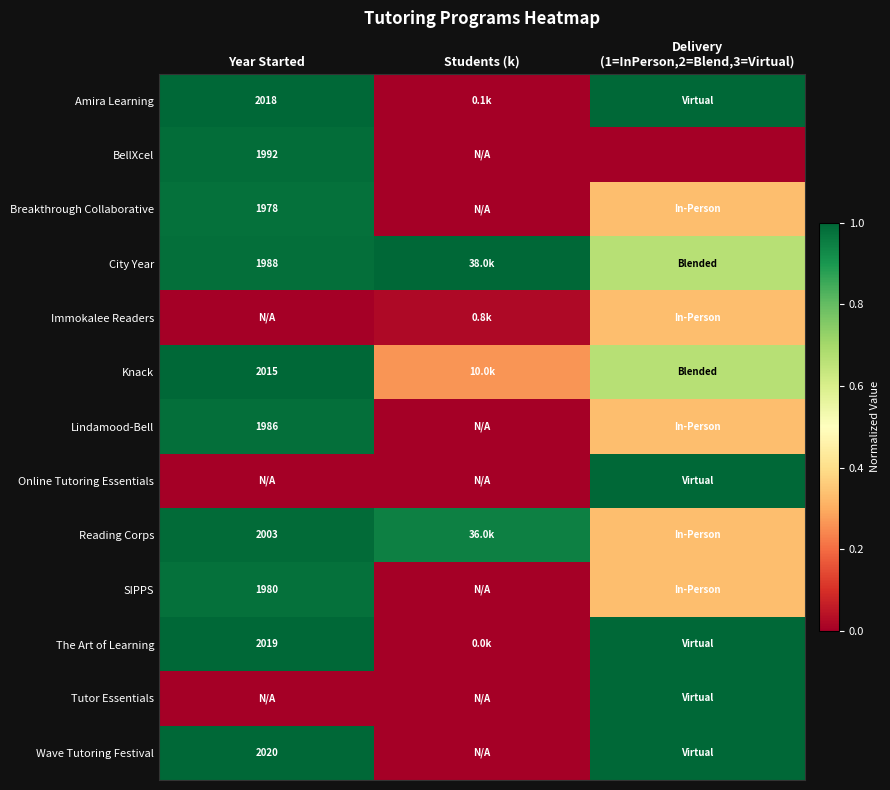

Is the value of BellXcel at Year Started greater than the value of SIPPS at Year Started?

Yes